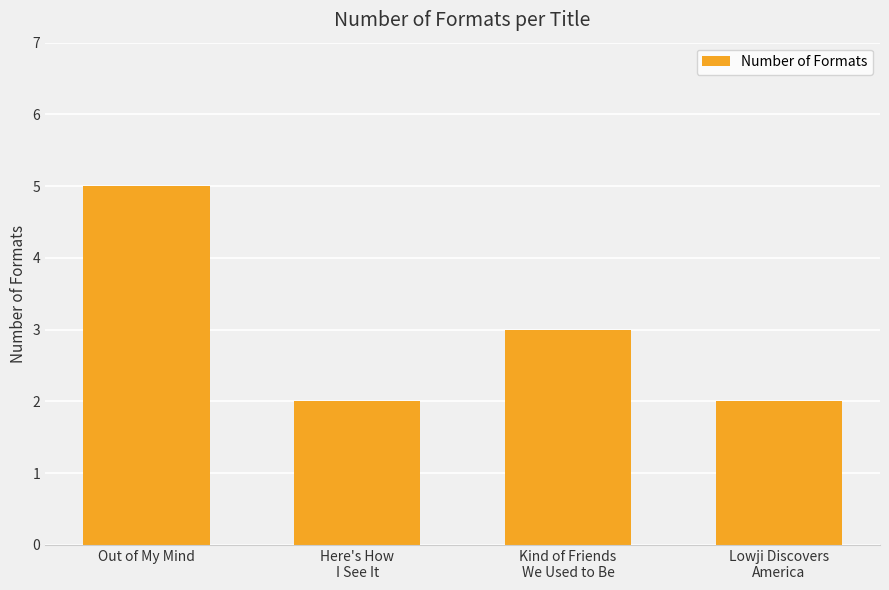

What is the greatest value displayed?

5